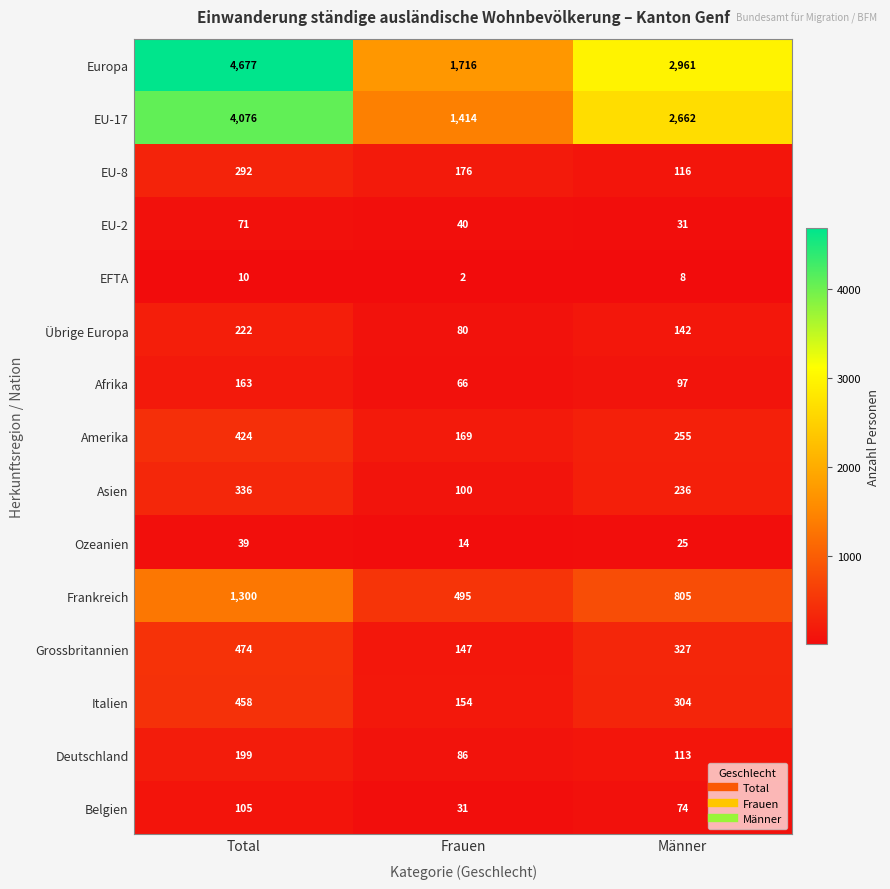

At how many categories does at least one series exceed 1922?

2